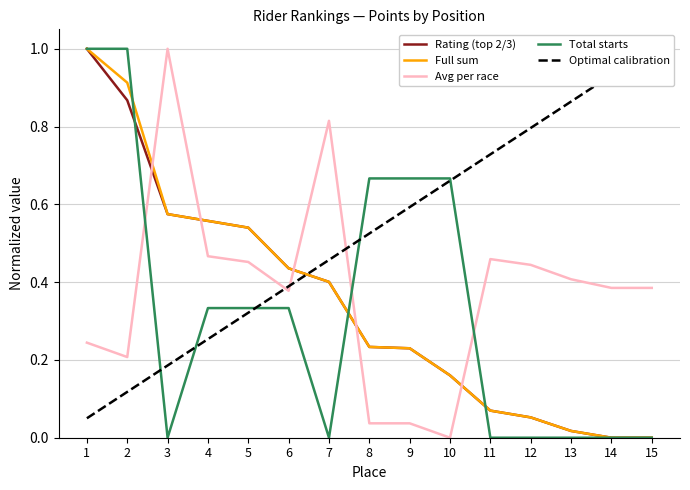

At which category does Avg per race reach its first local valley?

2